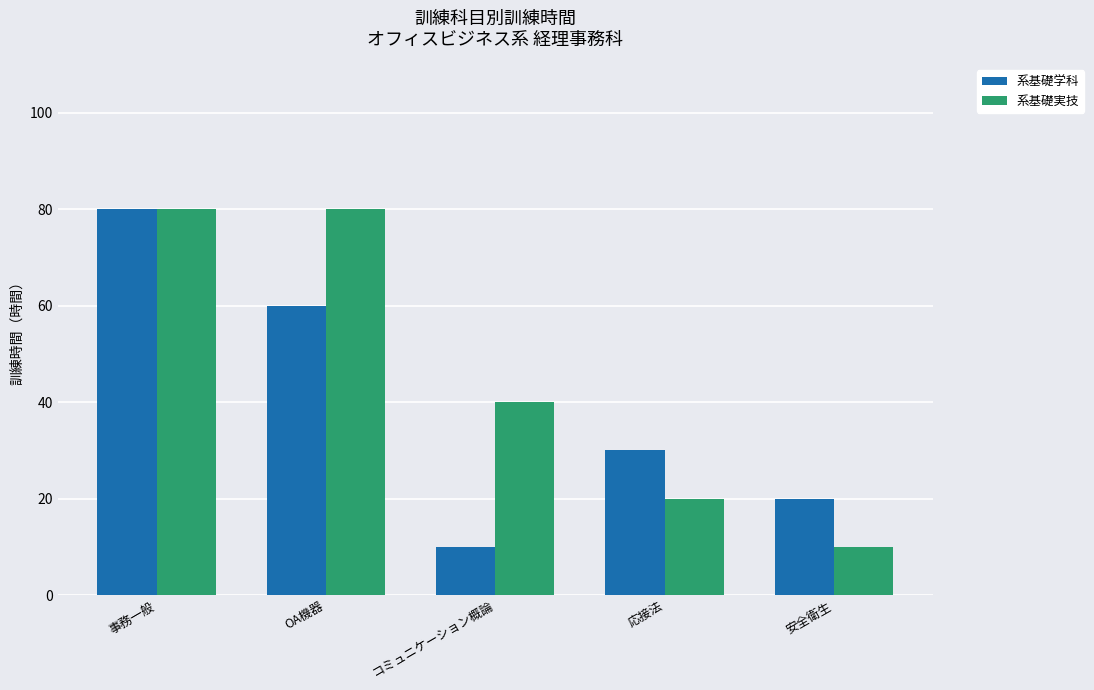

At which label is 系基礎実技 closest to 45?

コミュニケーション概論